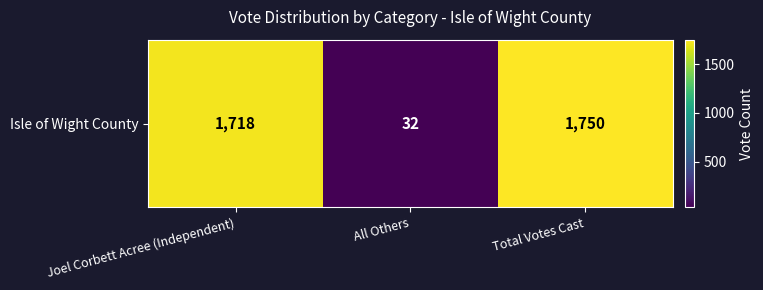

Rank the categories by value from highest to lowest.

Total Votes Cast, Joel Corbett Acree (Independent), All Others